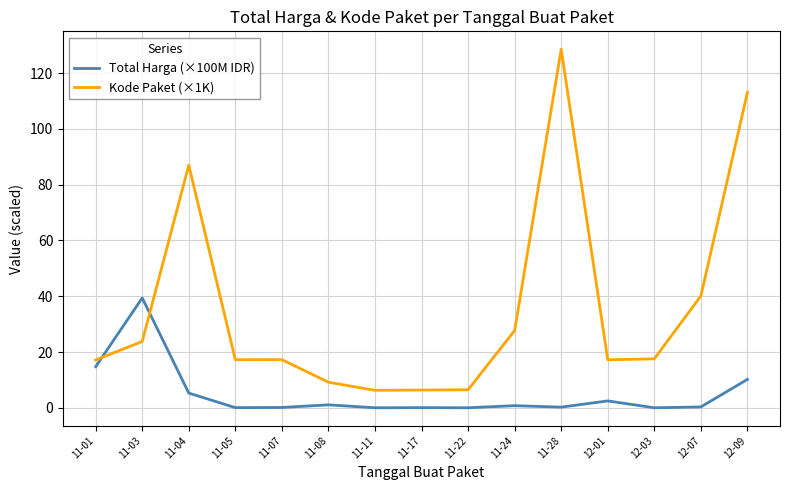

What is the highest value of the Kode Paket (×1K) series?

128.5